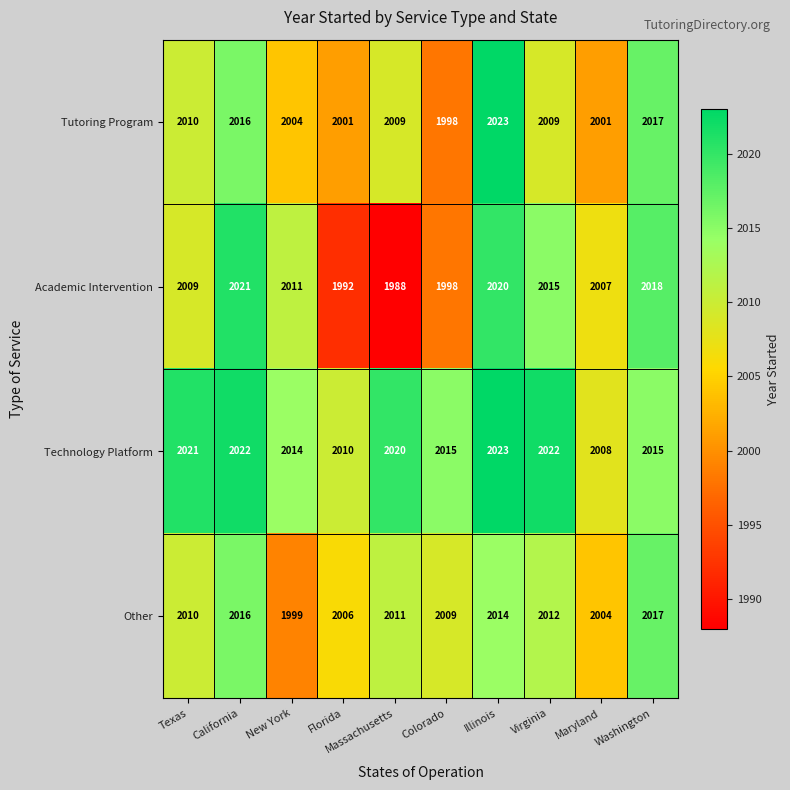

Which series has the widest spread of values?

Academic Intervention